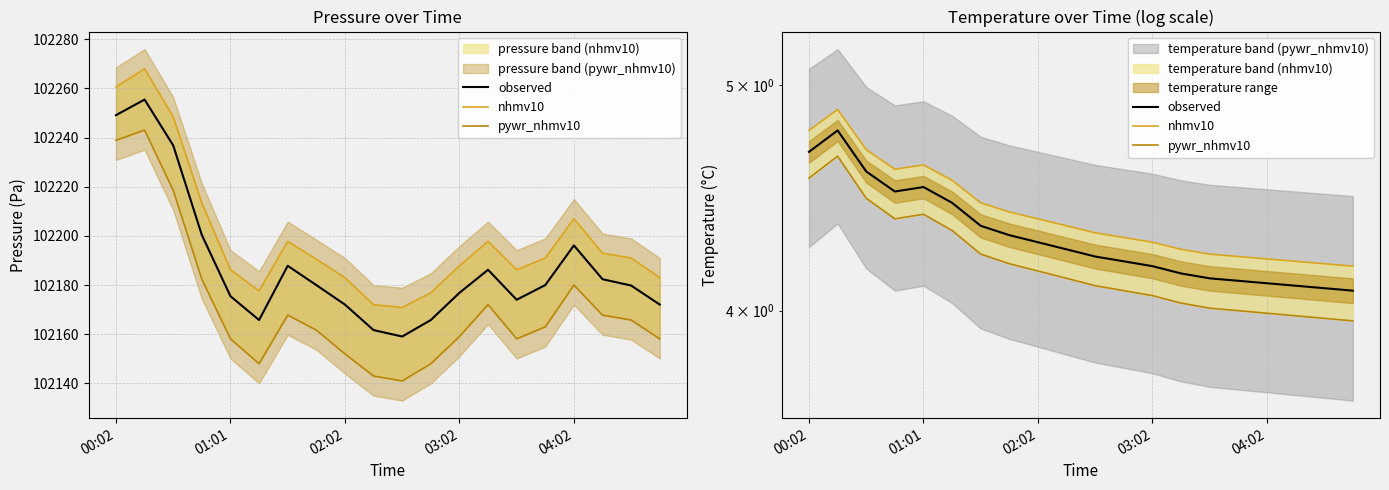

What are all the series names shown in the legend?

observed, nhmv10, pywr_nhmv10